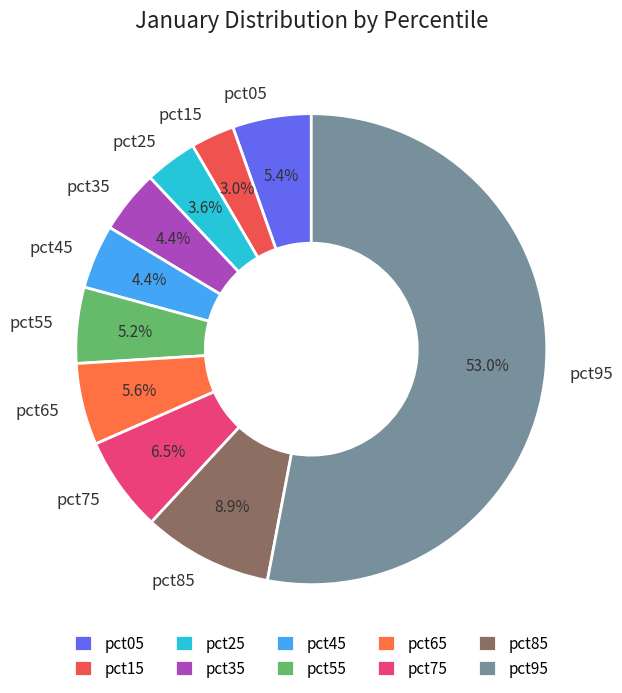

Which slice is the smallest?

pct15